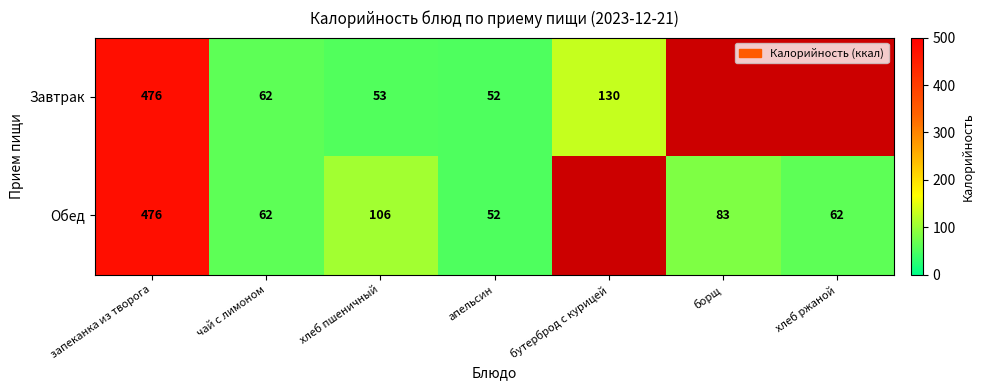

True or false: Завтрак has a value of 53 at хлеб пшеничный.

True